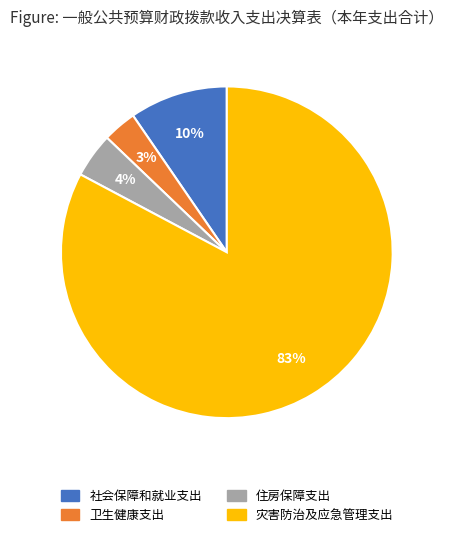

What is the largest slice in the pie chart?

灾害防治及应急管理支出